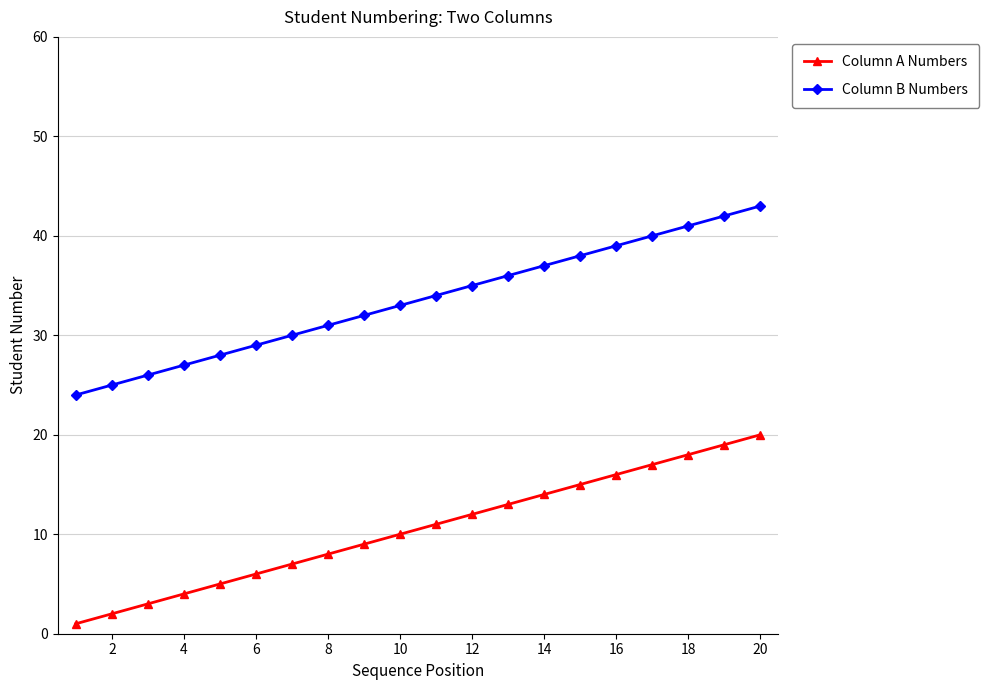

Which series has the largest total across all categories?

Column B Numbers